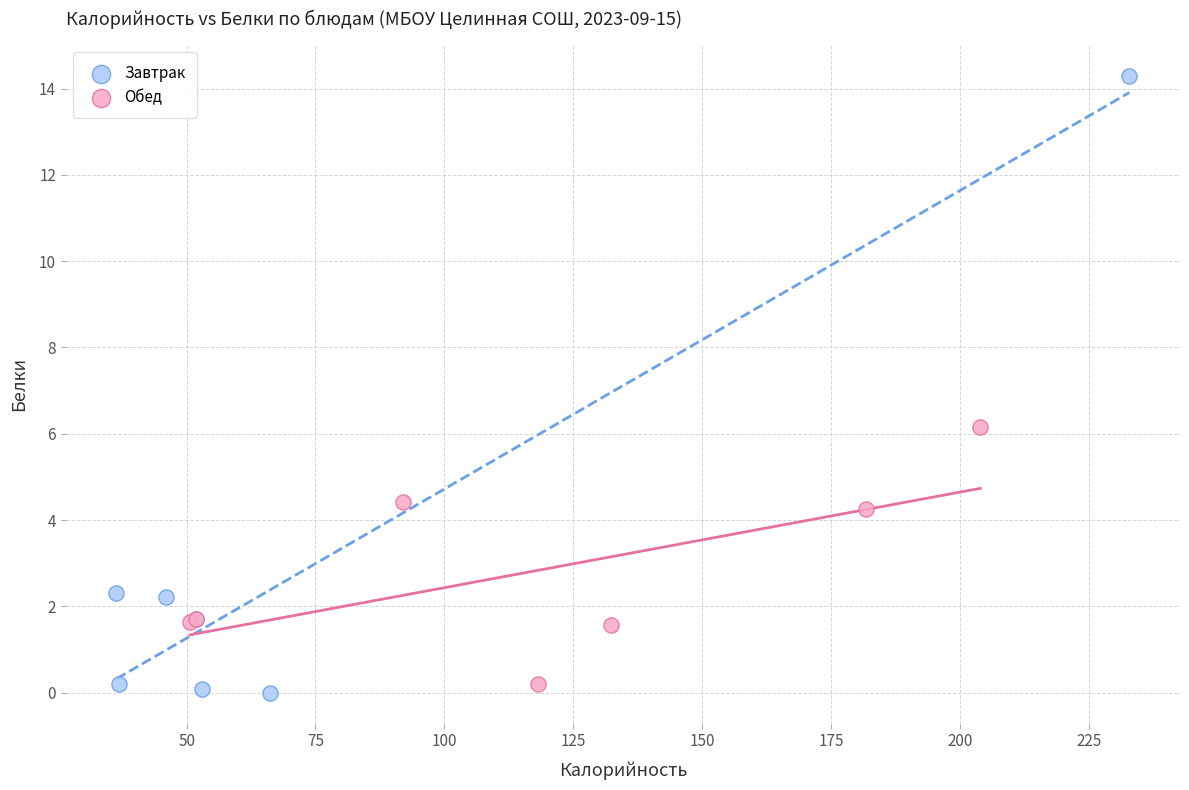

Which series contains the highest Y value?

Завтрак